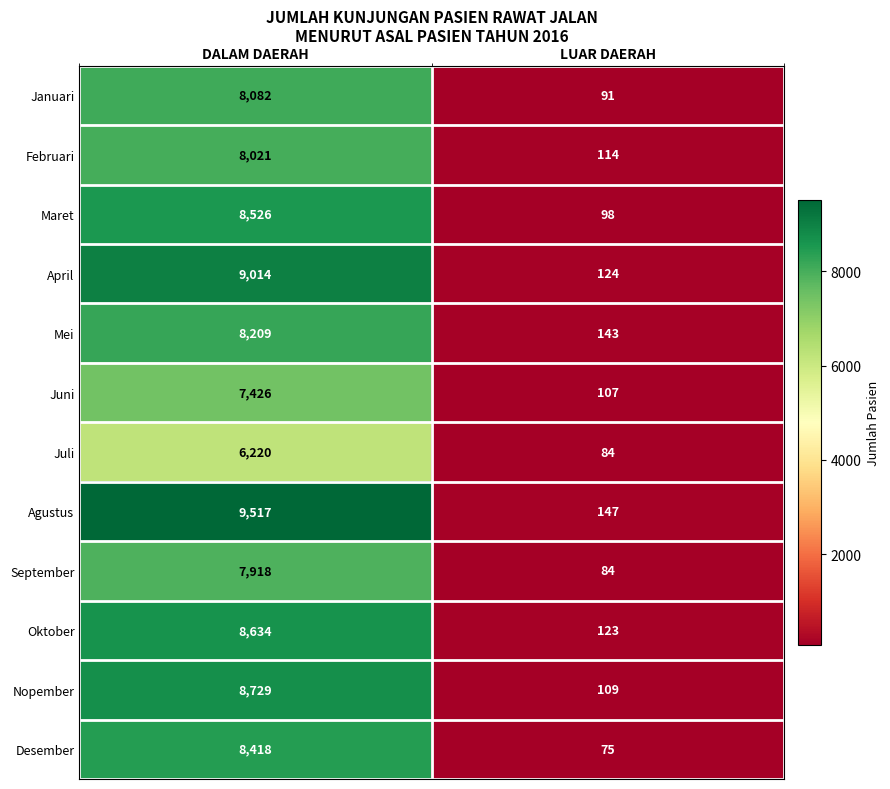

What is the difference between the highest and lowest values at LUAR DAERAH?

72